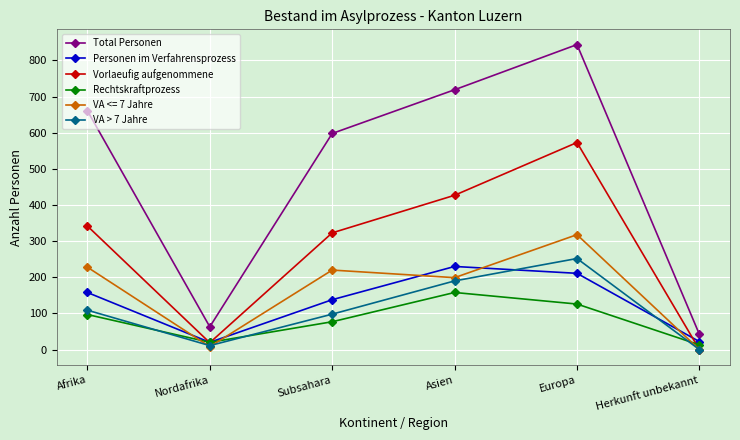

True or false: VA > 7 Jahre and Total Personen intersect in this chart.

False